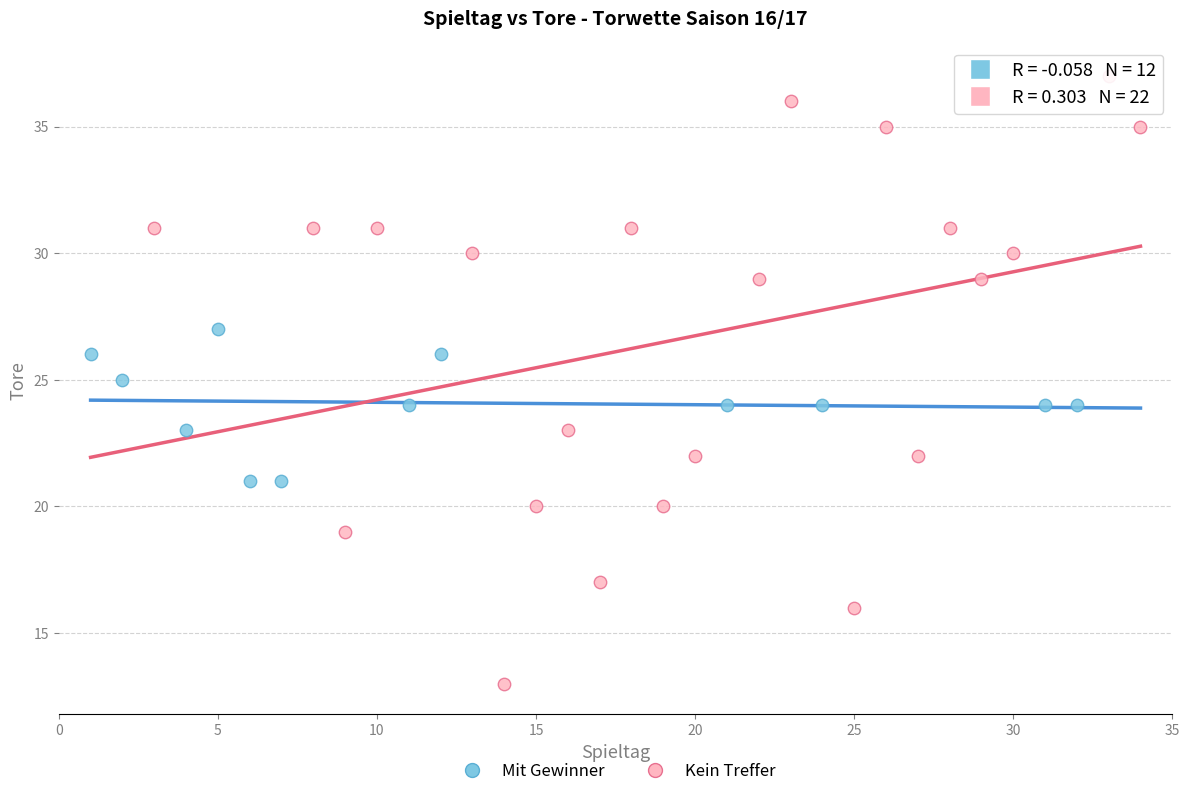

Which series reaches the maximum Y coordinate?

Kein Treffer